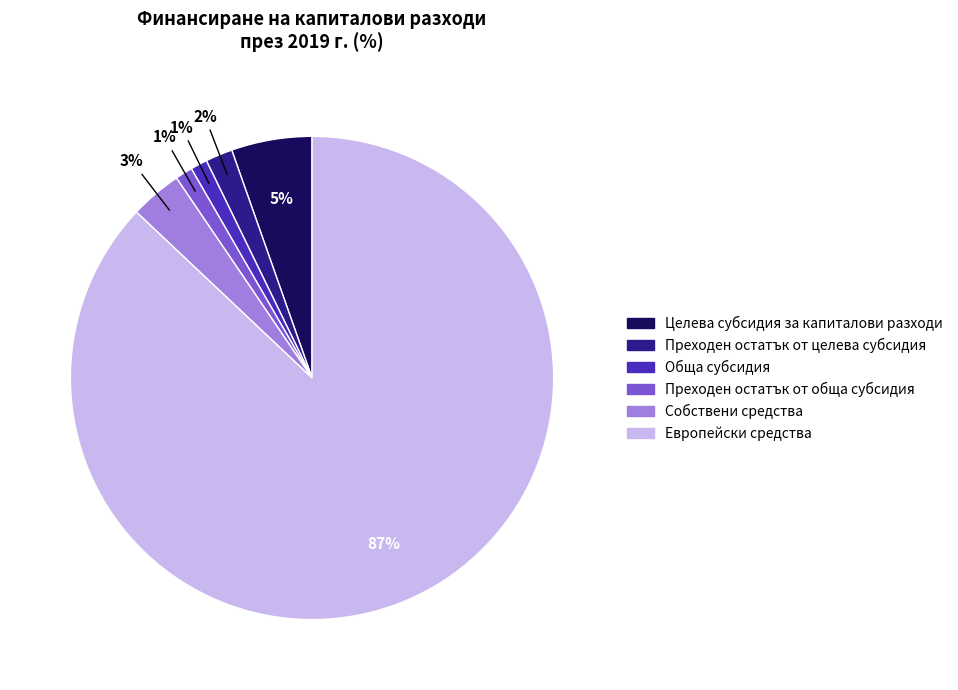

To the nearest percent, what percentage of the pie is Собствени средства?

3%